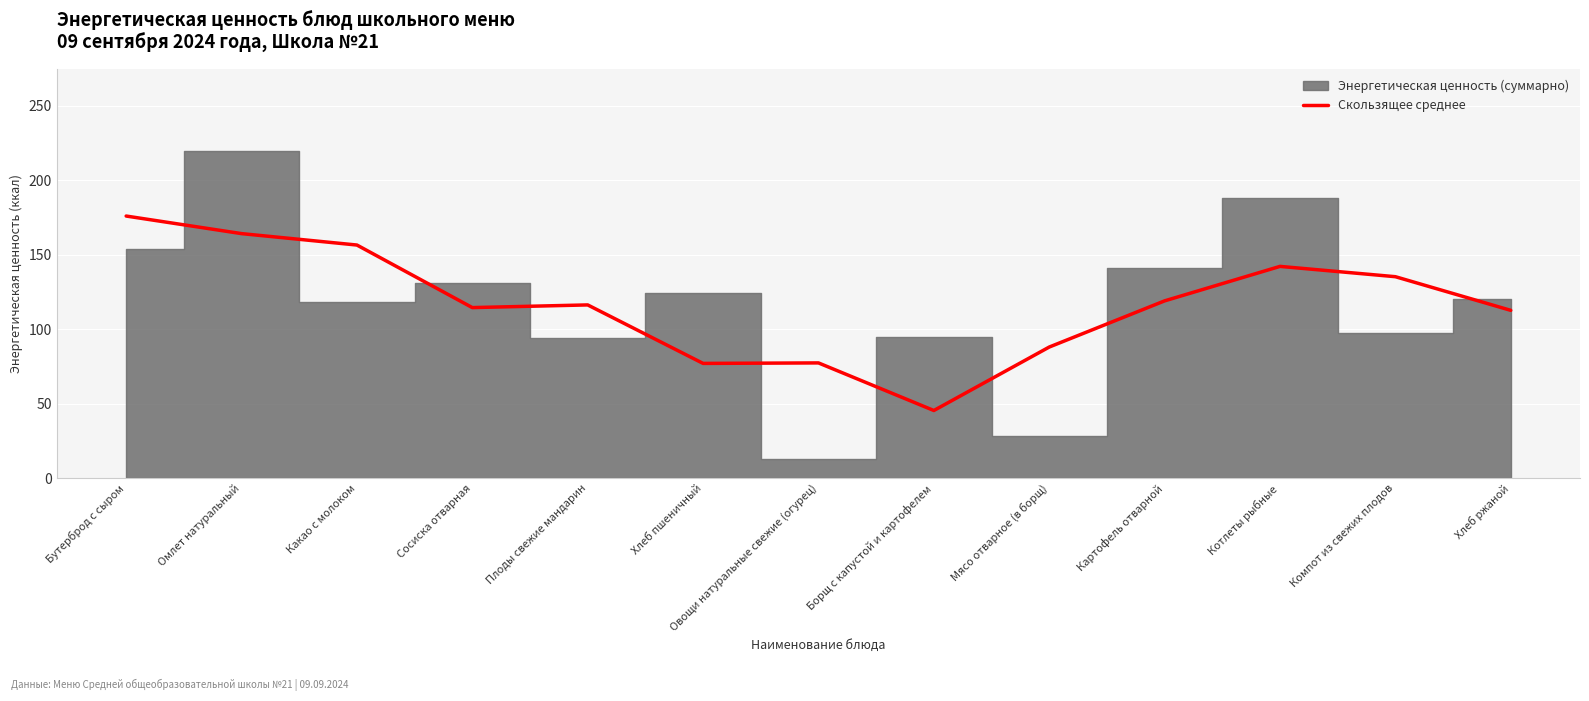

The value at Бутерброд с сыром is 58.8. True or false?

False